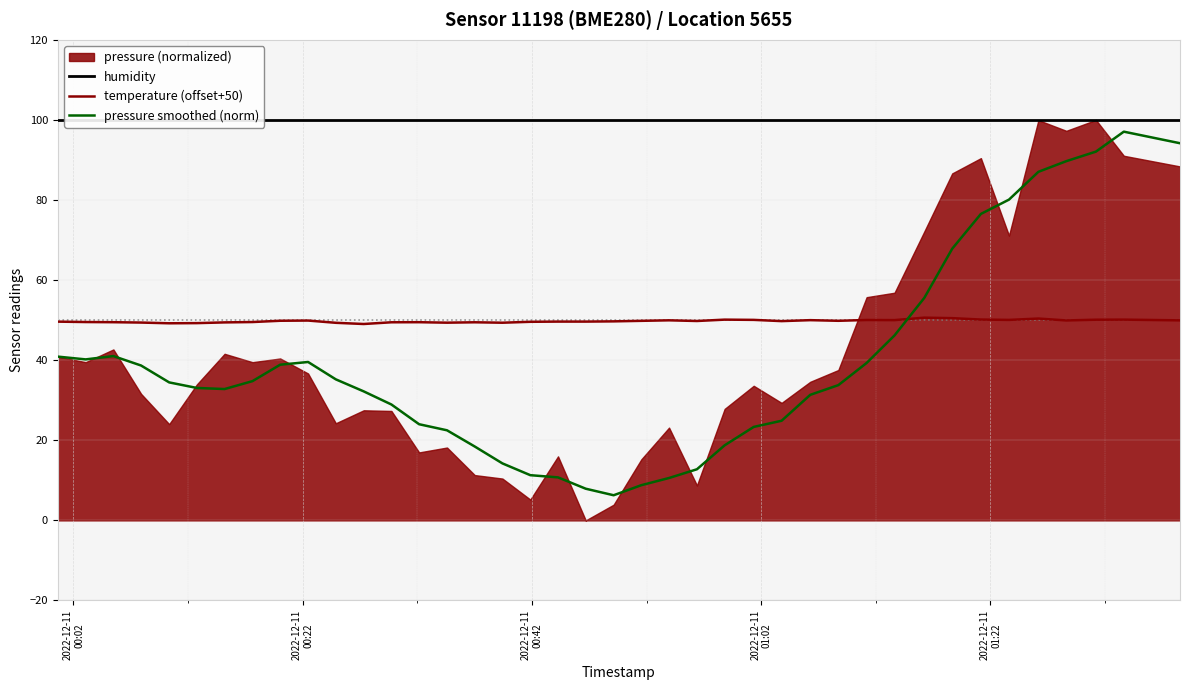

True or false: temperature (offset+50) and pressure smoothed (norm) intersect in this chart.

True